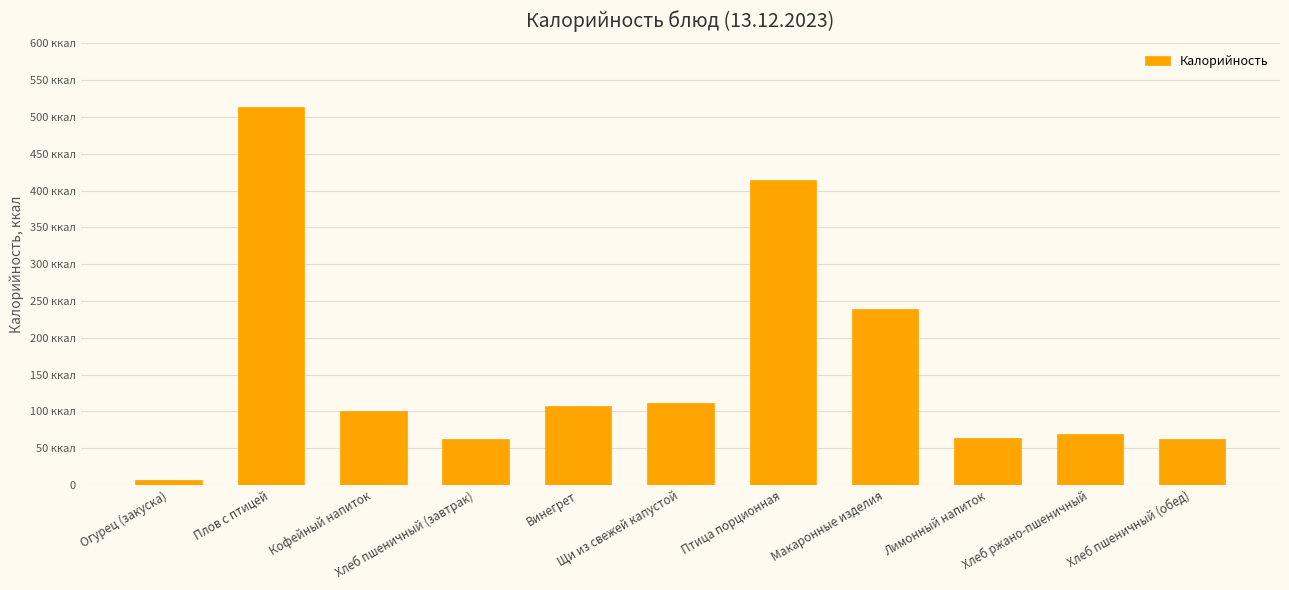

List the labels in order of value, largest first.

Плов с птицей, Птица порционная, Макаронные изделия, Щи из свежей капустой, Винегрет, Кофейный напиток, Хлеб ржано-пшеничный, Лимонный напиток, Хлеб пшеничный (завтрак), Хлеб пшеничный (обед), Огурец (закуска)